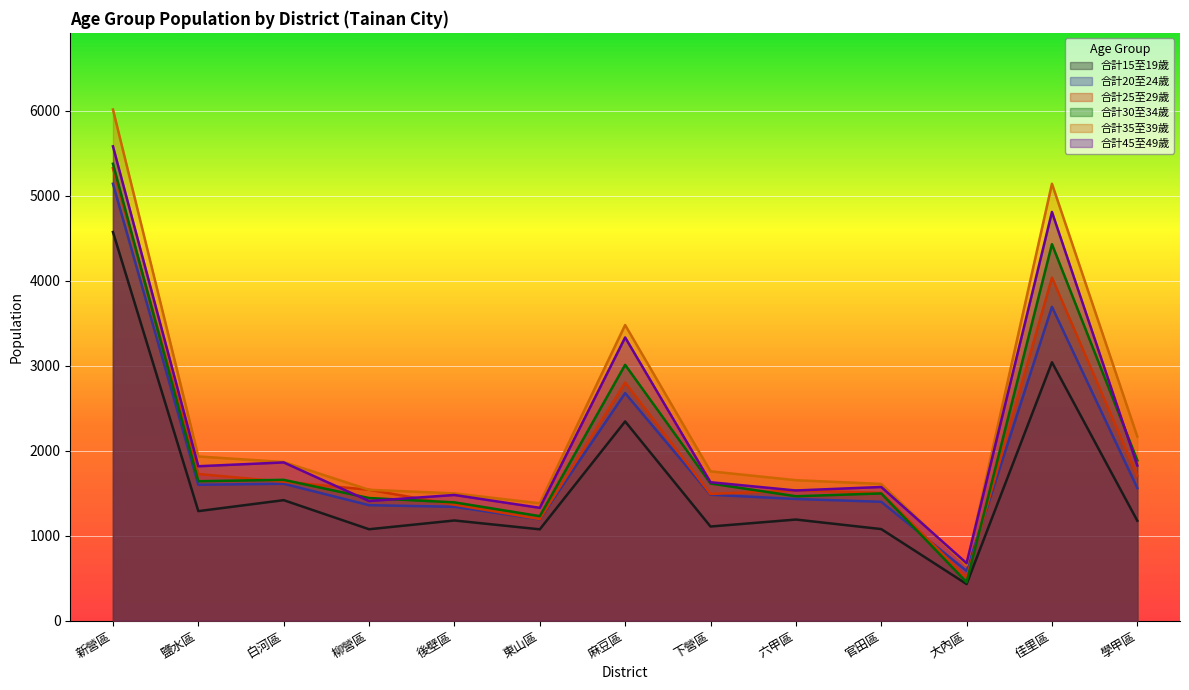

Is it true that 合計20至24歲 equals 5849 at 佳里區?

False